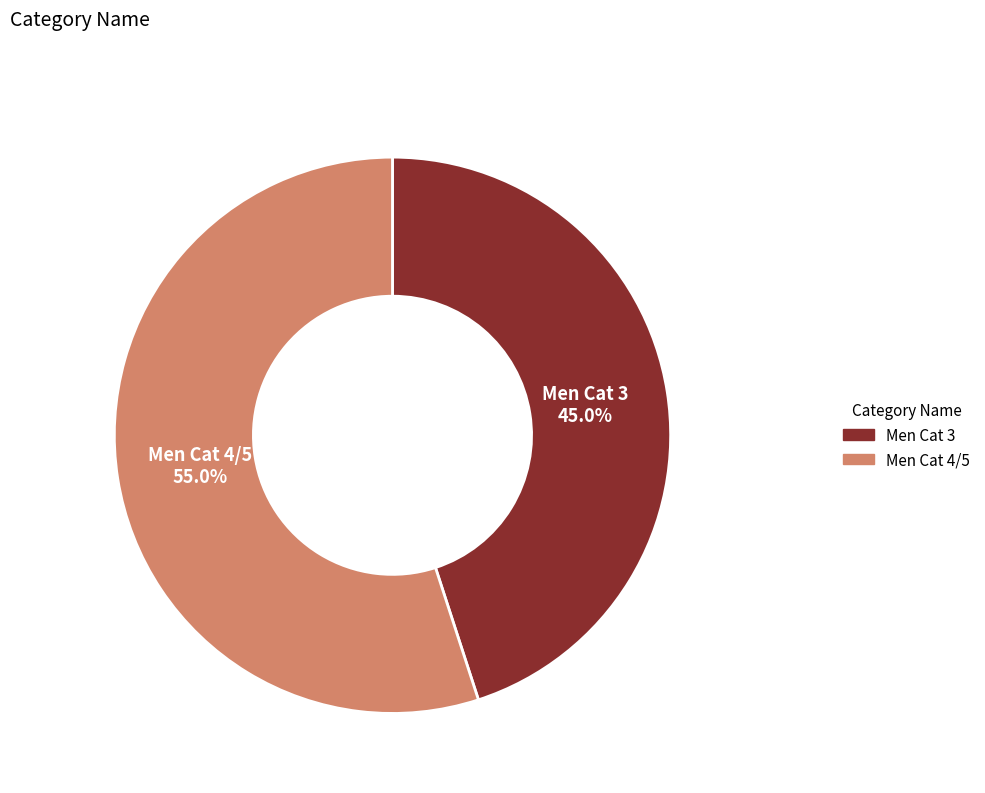

Count the number of slices in the pie.

2